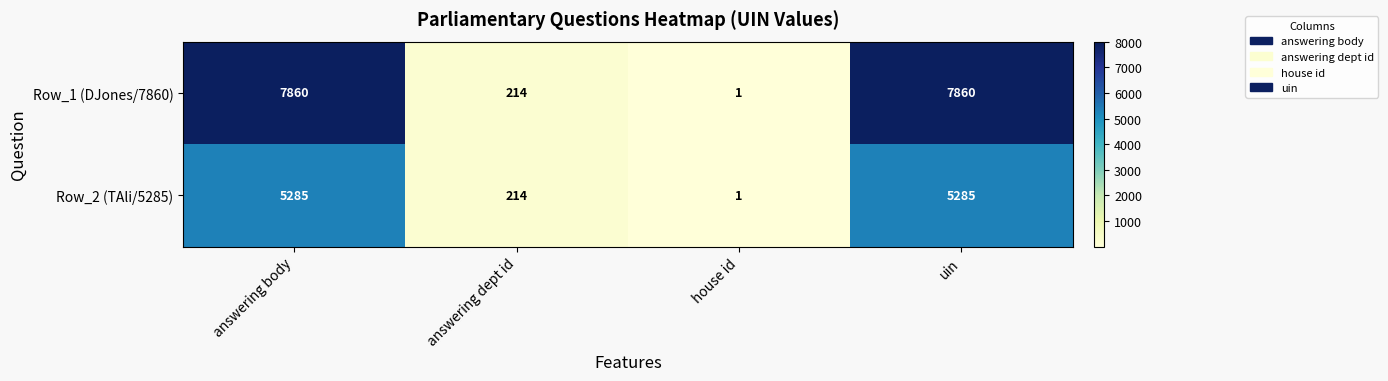

The value of Row_2 (TAli/5285) at answering dept id is 363. True or false?

False